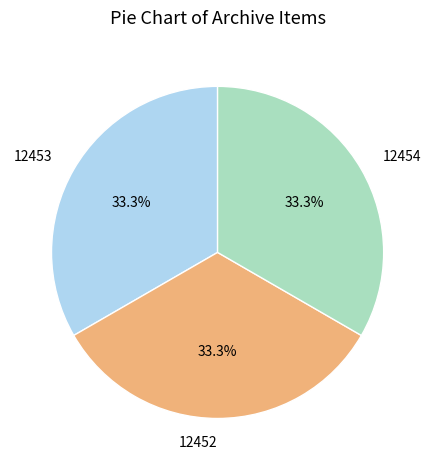

What is the ratio of the value at 12454 to the value at 12452?

1.0